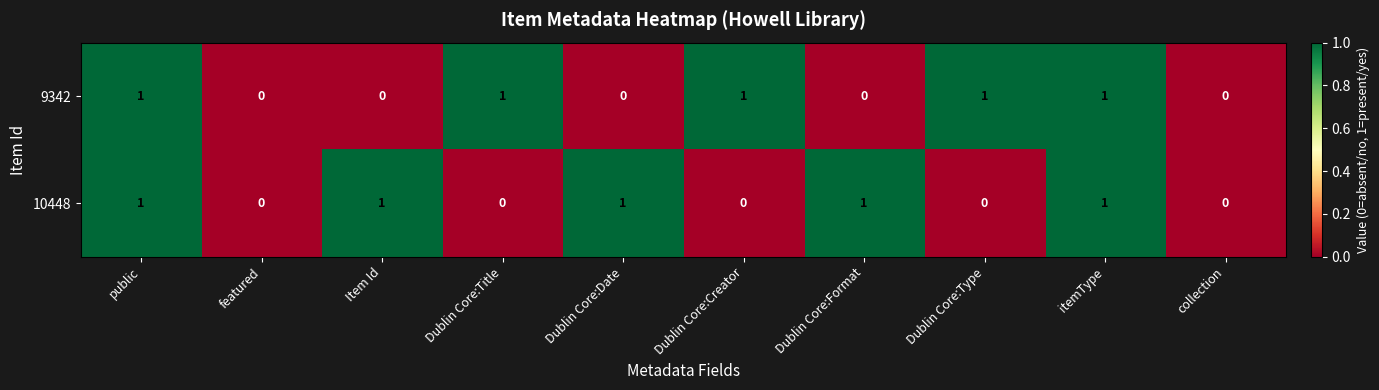

The value of 9342 at Dublin Core:Type is 2. True or false?

False